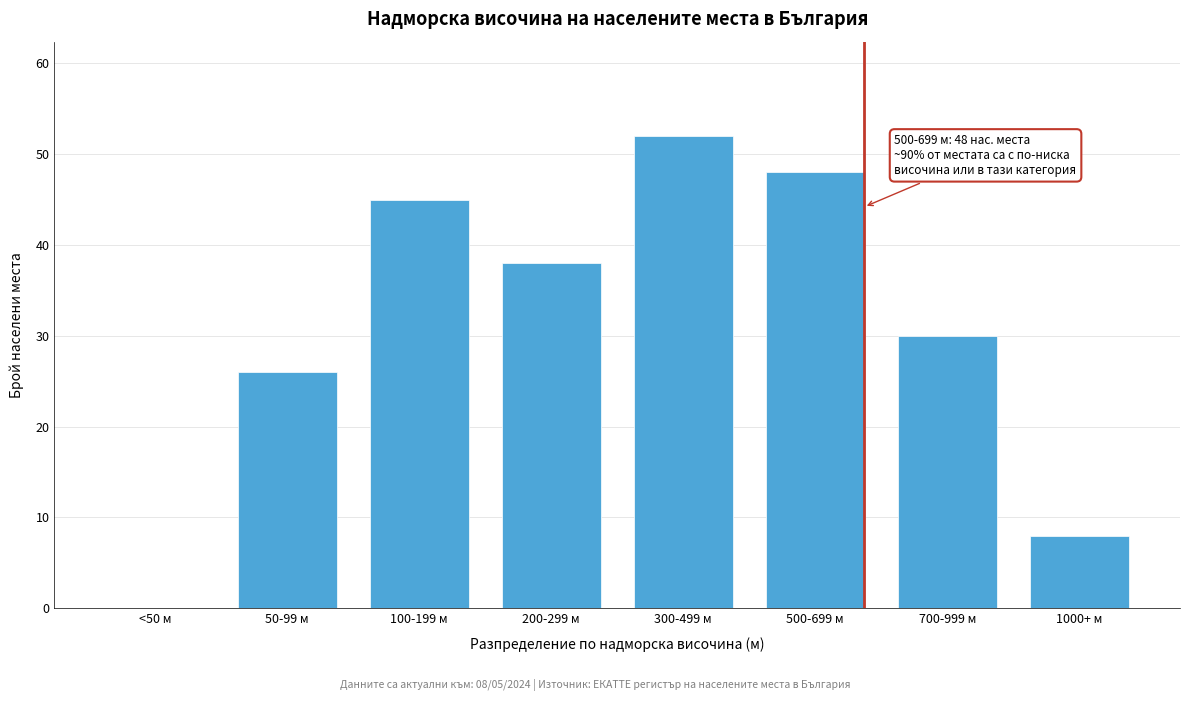

Reading right to left, what are all the values shown in this chart?

1000+ м=8	700-999 м=30	500-699 м=48	300-499 м=52	200-299 м=38	100-199 м=45	50-99 м=26	<50 м=0